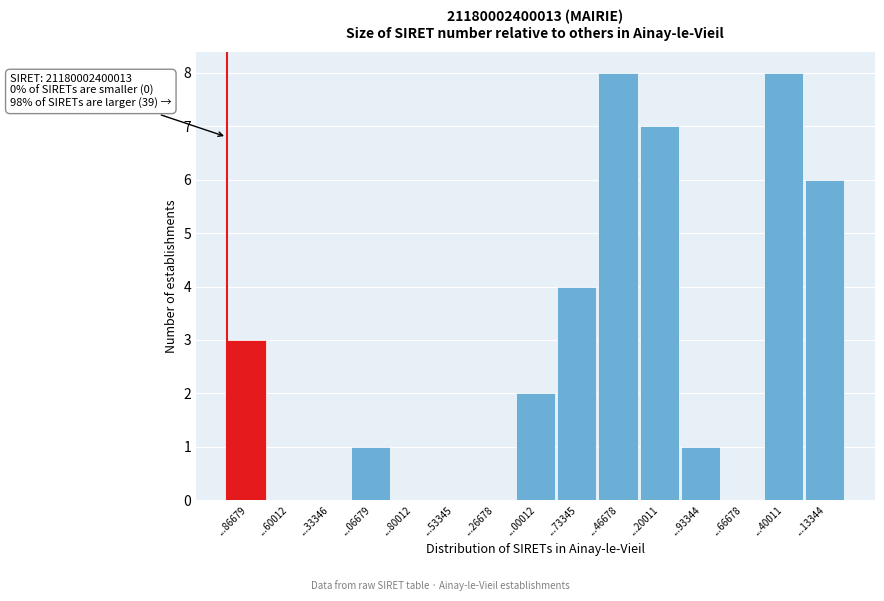

Reading left to right, list all the values displayed in this chart.

...86679=3	...60012=0	...33346=0	...06679=1	...80012=0	...53345=0	...26678=0	...00012=2	...73345=4	...46678=8	...20011=7	...93344=1	...66678=0	...40011=8	...13344=6